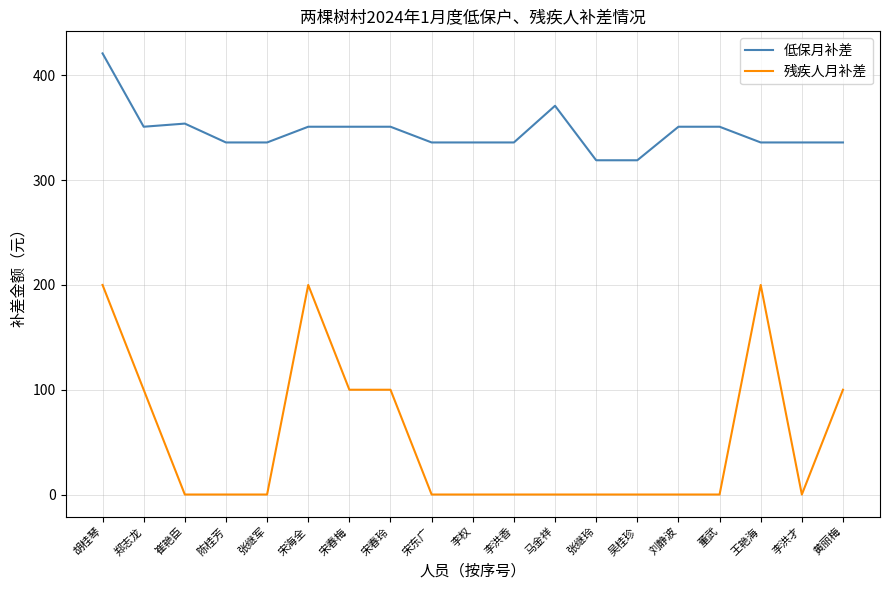

Reading left to right, what are all the values shown in this chart?

低保月补差: 胡桂琴=421	郑志龙=351	崔艳臣=354	陈桂芳=336	张继军=336	宋海全=351	宋春梅=351	宋春玲=351	宋东广=336	李权=336	李洪香=336	马金祥=371	张继玲=319	吴桂珍=319	刘静波=351	董武=351	王艳海=336	李洪才=336	黄丽梅=336
残疾人月补差: 胡桂琴=200	郑志龙=100	崔艳臣=0	陈桂芳=0	张继军=0	宋海全=200	宋春梅=100	宋春玲=100	宋东广=0	李权=0	李洪香=0	马金祥=0	张继玲=0	吴桂珍=0	刘静波=0	董武=0	王艳海=200	李洪才=0	黄丽梅=100